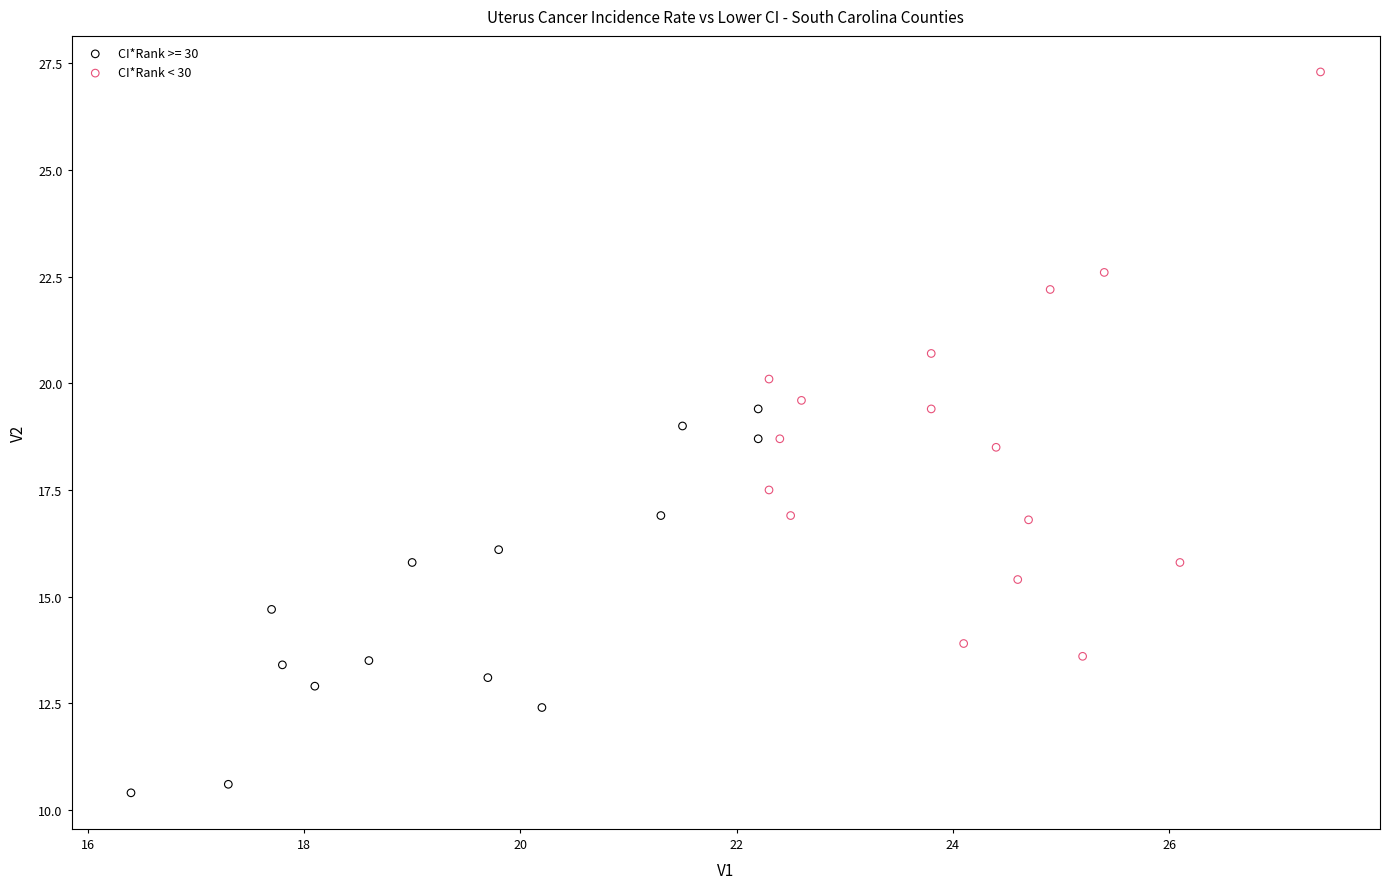

Which series reaches the minimum Y coordinate?

CI*Rank >= 30